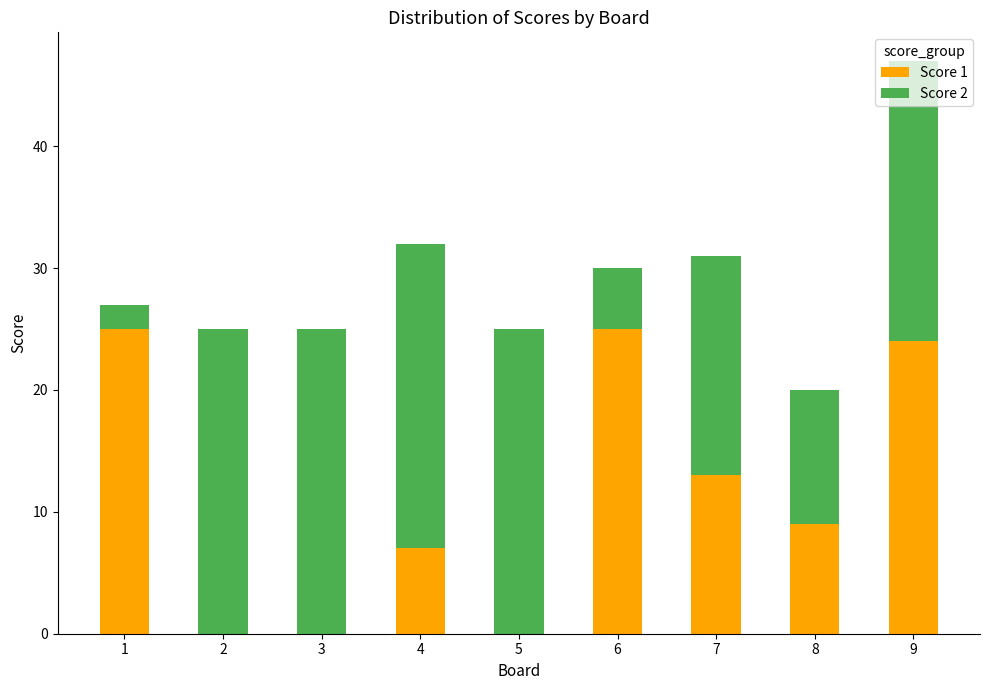

Does the chart contain stacked bars?

Yes